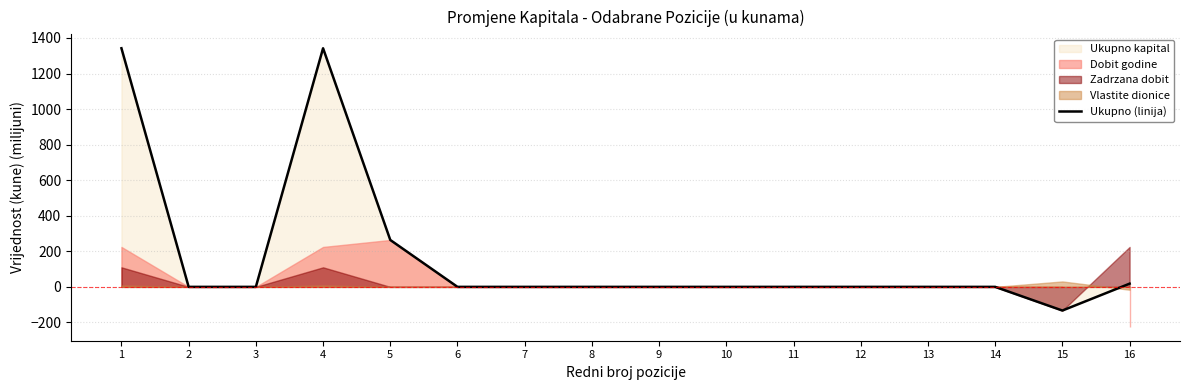

Rank the categories by value from highest to lowest.

1, 4, 5, 16, 12, 2, 3, 6, 7, 8, 9, 10, 11, 13, 14, 15